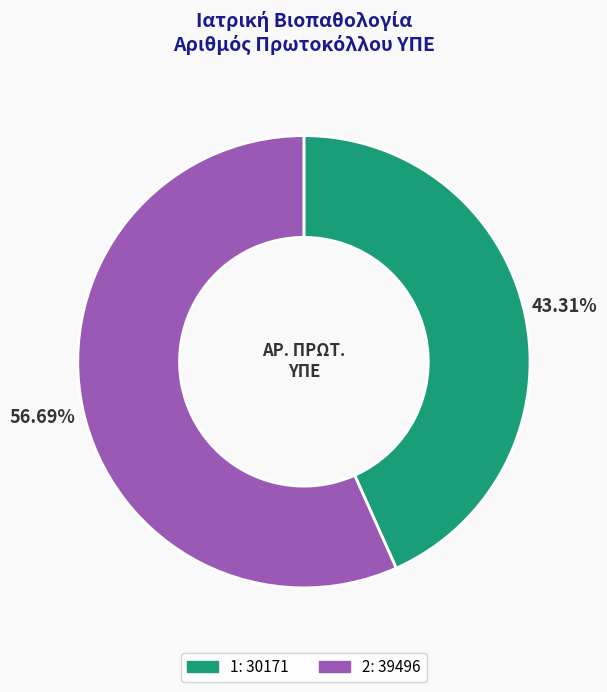

Approximately how many times larger is the value at 2 compared to 1?

1.3